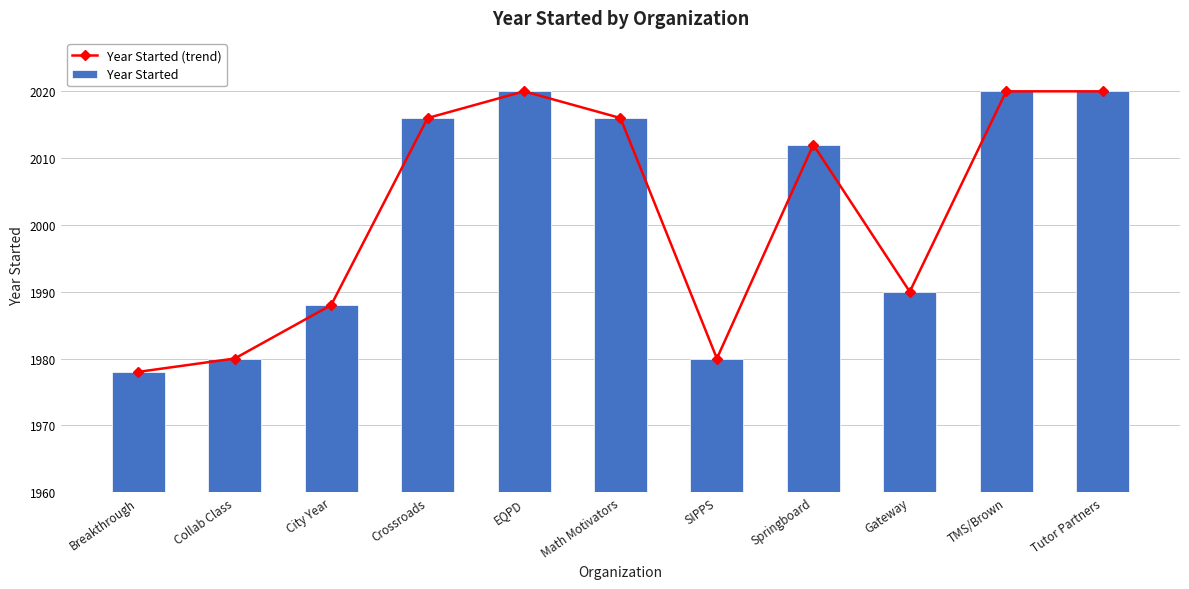

What position from the left is TMS/Brown?

10